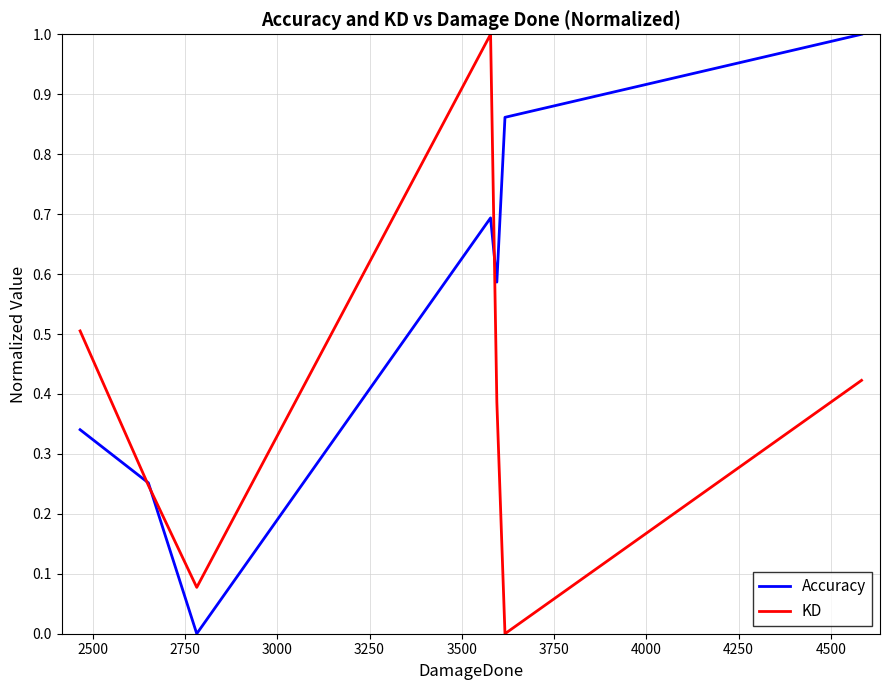

What are all the series names shown in the legend?

Accuracy, KD